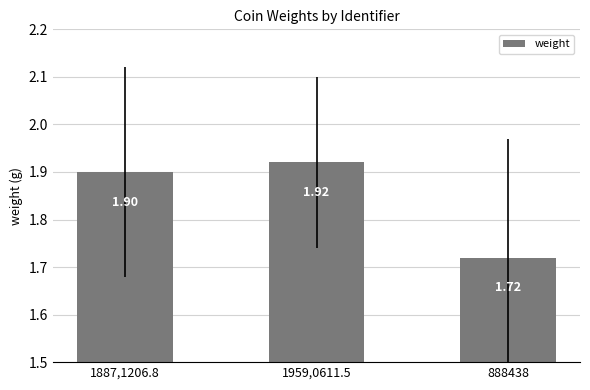

What is the sum of all values?

5.5